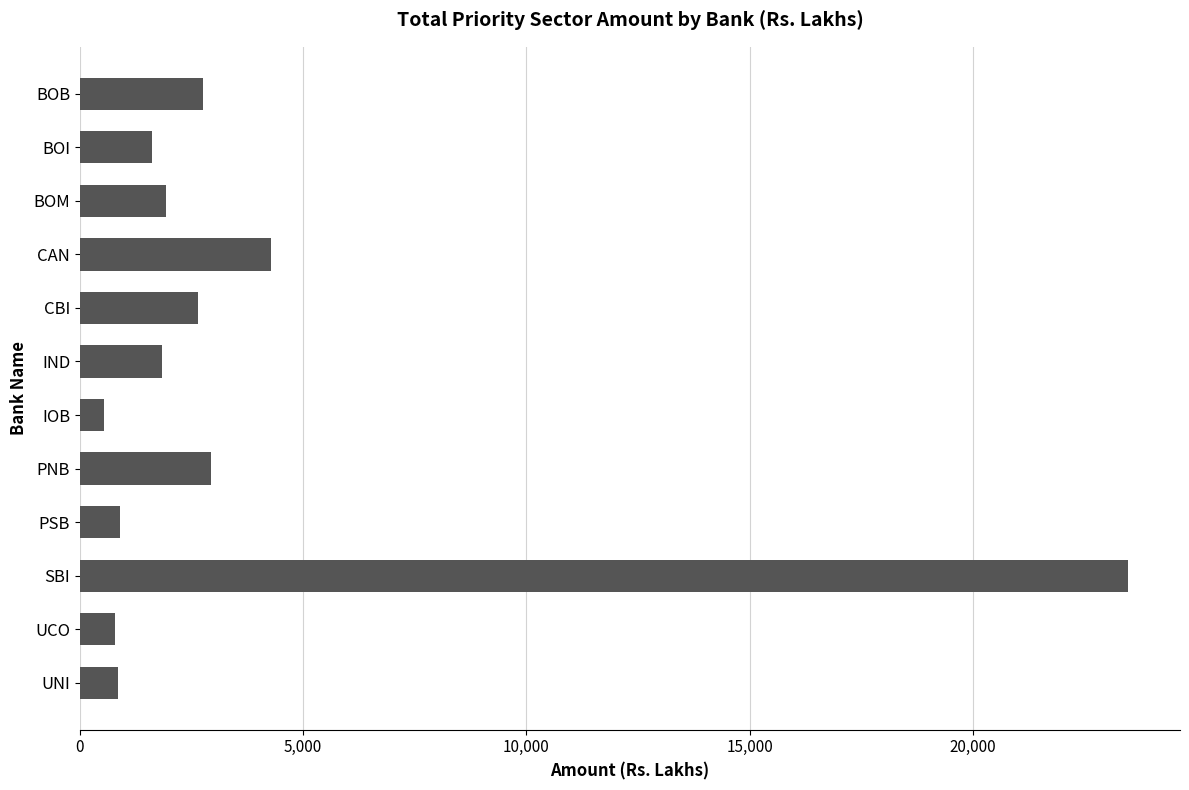

How many data points are less than 1925?

6